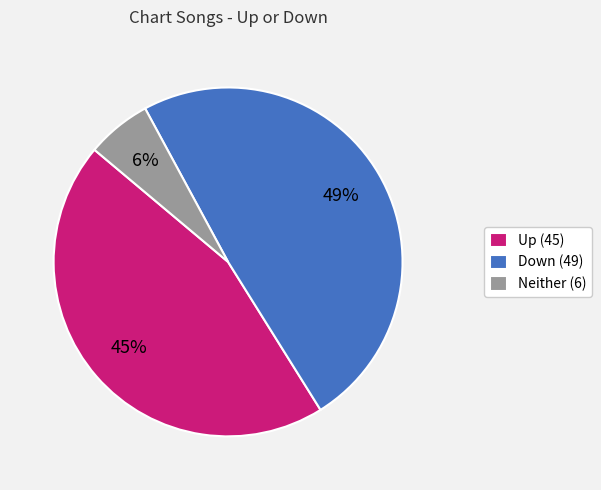

To the nearest percent, what is the average slice percentage?

33%